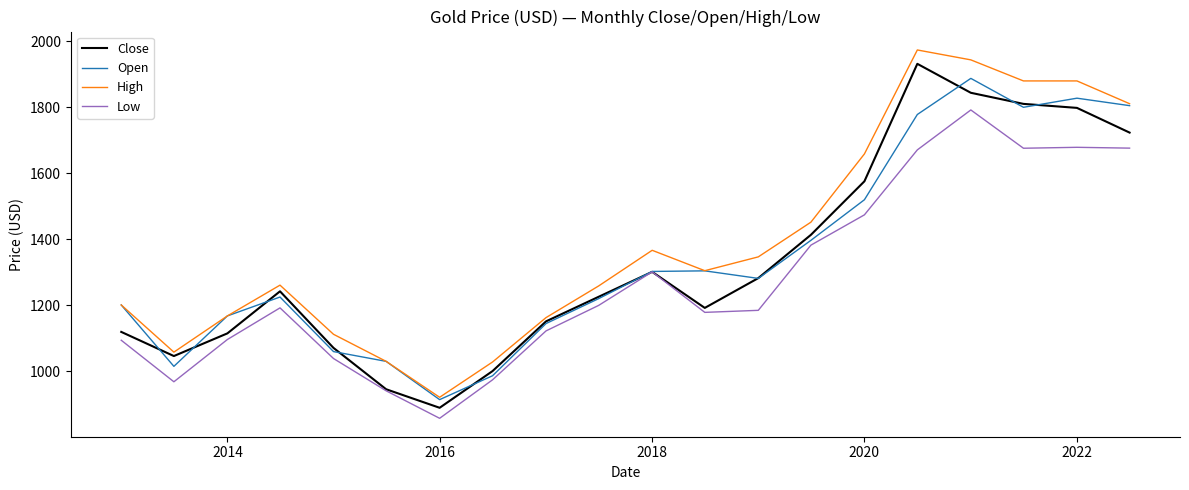

True or false: High and Low intersect in this chart.

False